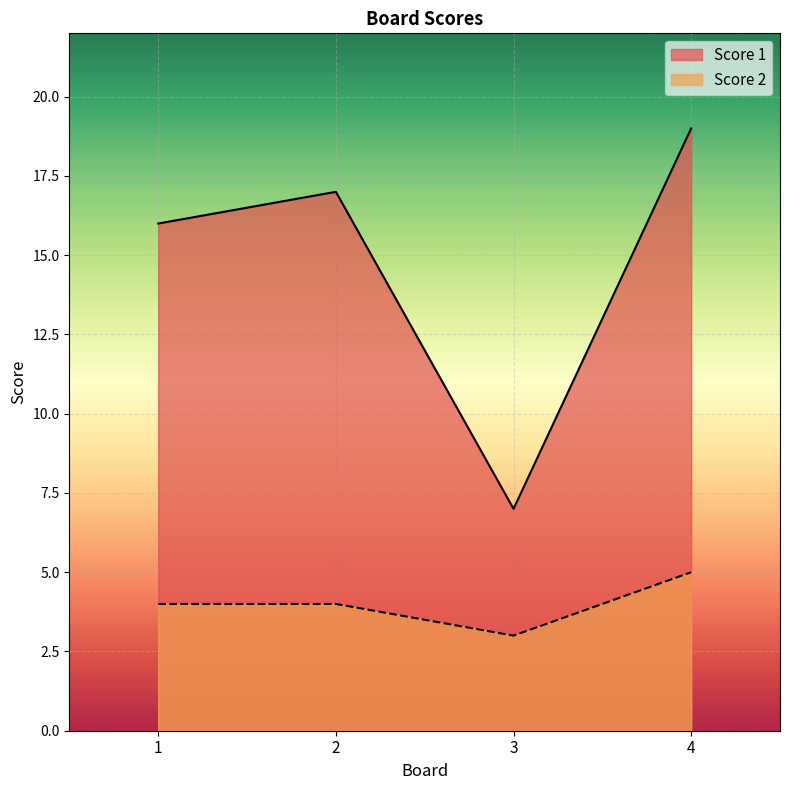

Reading left to right, list all the values displayed in this chart.

Score 1: 1=16	2=17	3=7	4=19
Score 2: 1=4	2=4	3=3	4=5